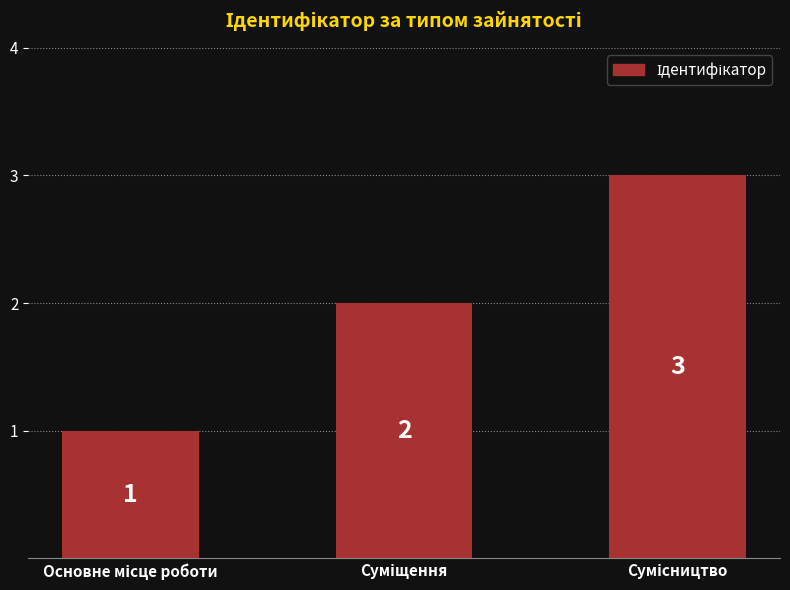

What is the value of the 1st bar from the left?

1